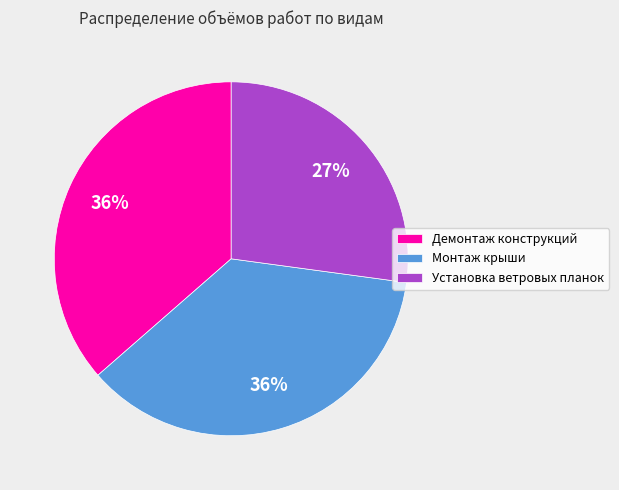

Is the sum of Демонтаж конструкций and Монтаж крыши greater than half?

Yes